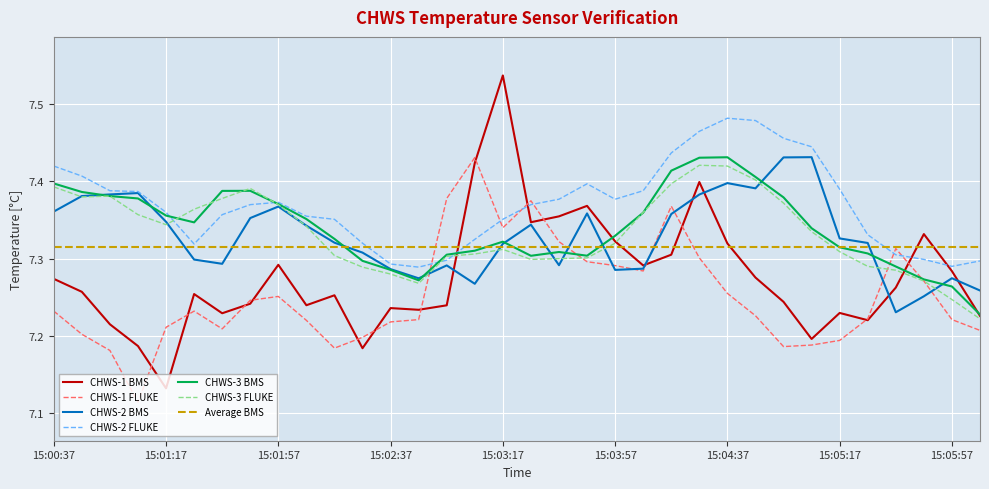

Between which two adjacent categories do CHWS-1 FLUKE and CHWS-1 BMS first intersect?

15:01:07 and 15:01:17